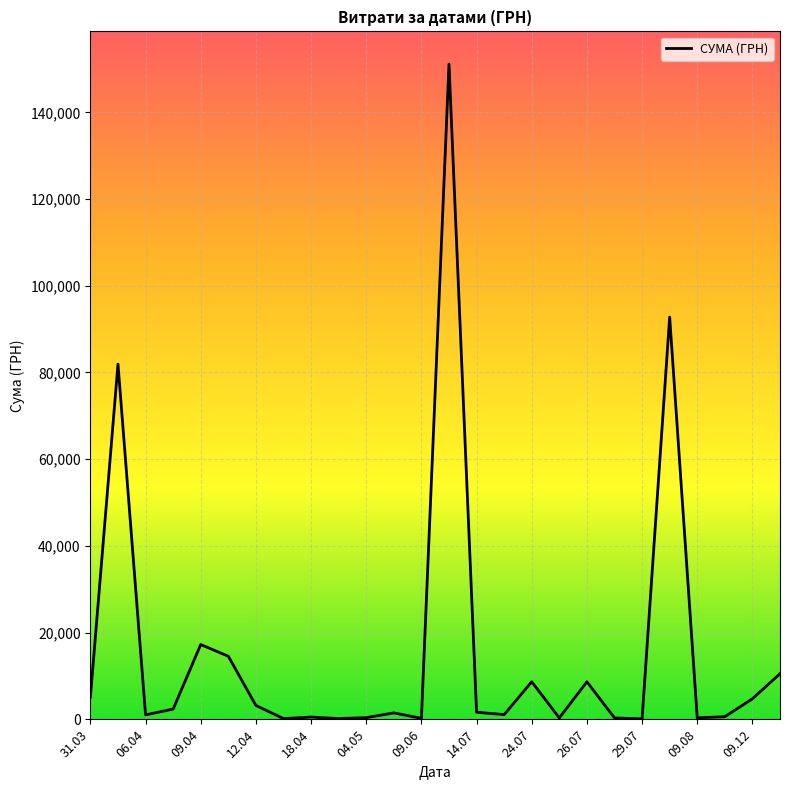

What is the difference between the second highest and minimum values?

92692.8